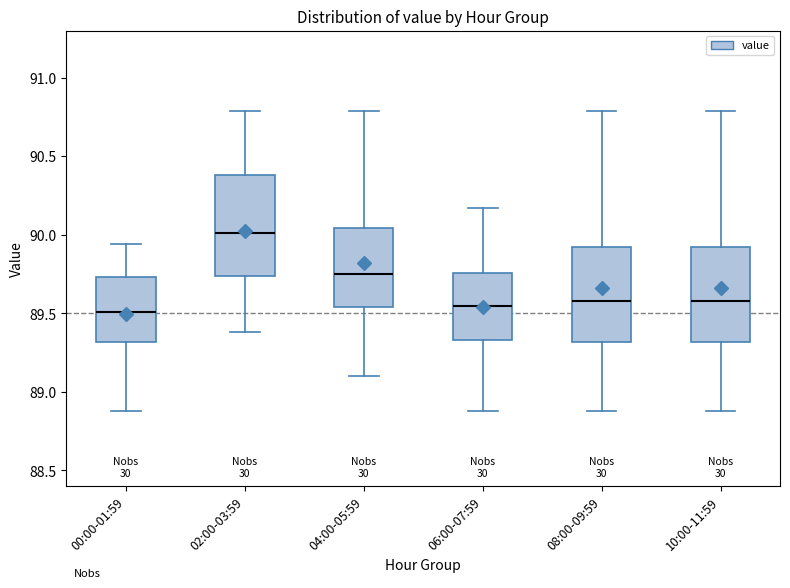

Reading left to right, read every box against the y-axis: the position of its median line, the range the box covers, and the ends of its whiskers. The values are not printed on the chart, so give them approximately, as read against the axis.

00:00-01:59: median 89.50, box 89.30 to 89.75, whiskers 88.90 to 89.95
02:00-03:59: median 90.00, box 89.75 to 90.40, whiskers 89.40 to 90.80
04:00-05:59: median 89.75, box 89.55 to 90.05, whiskers 89.10 to 90.80
06:00-07:59: median 89.55, box 89.35 to 89.75, whiskers 88.90 to 90.15
08:00-09:59: median 89.60, box 89.30 to 89.90, whiskers 88.90 to 90.80
10:00-11:59: median 89.60, box 89.30 to 89.90, whiskers 88.90 to 90.80